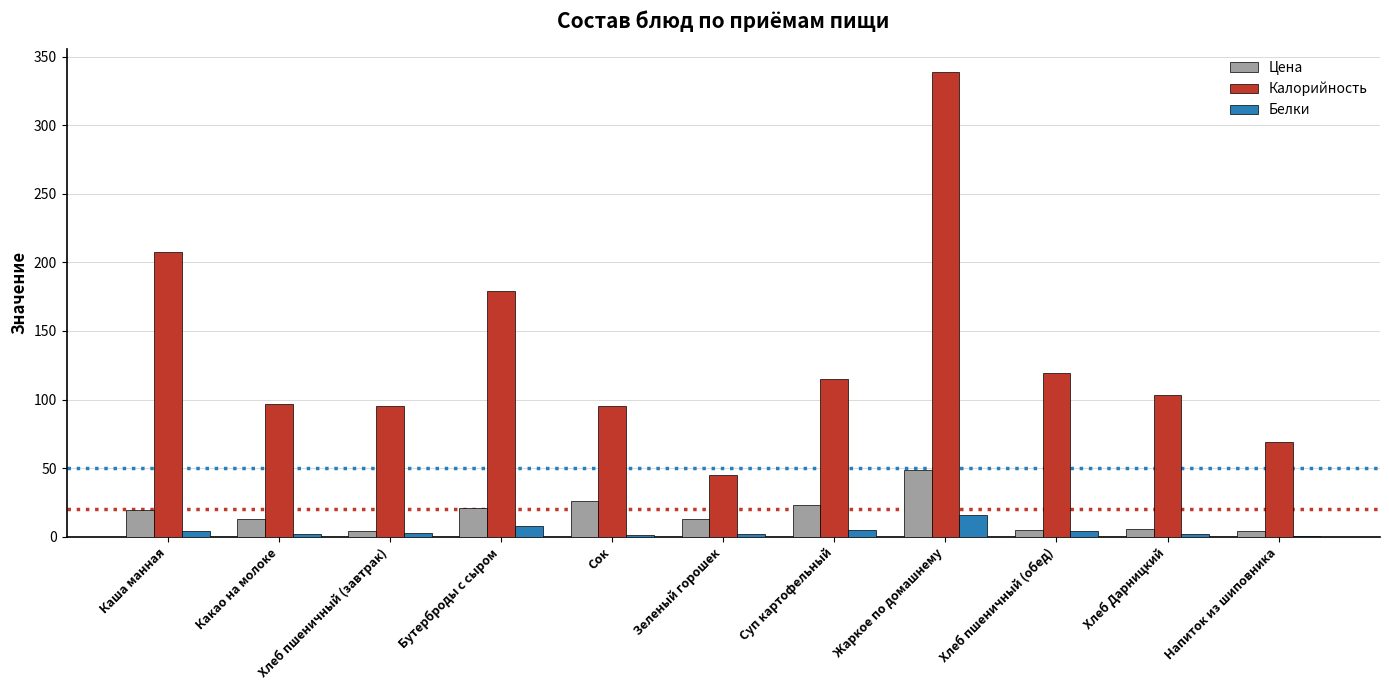

Which series has the largest total across all categories?

Калорийность